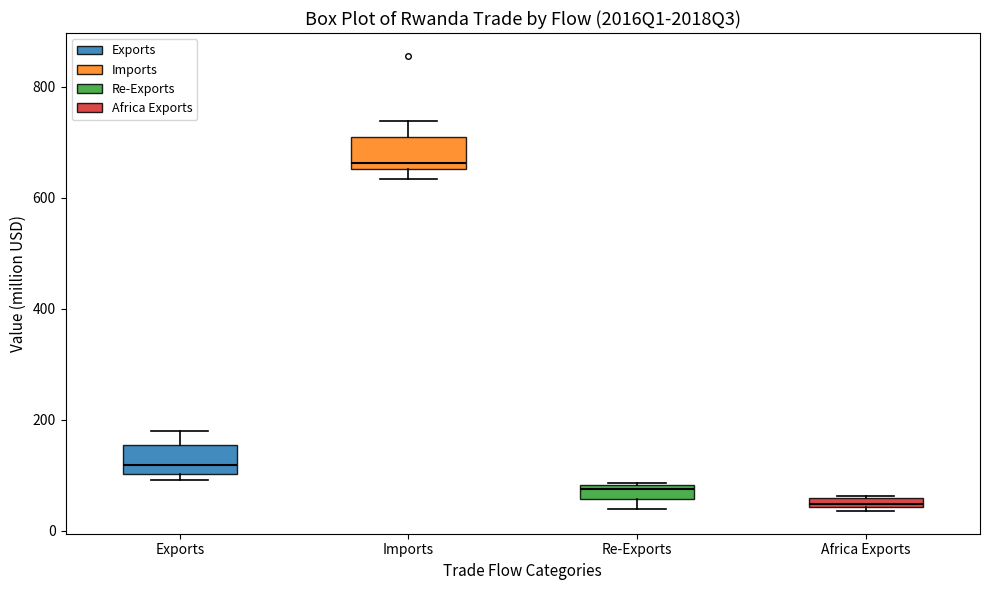

Which box has the lowest median line?

Africa Exports